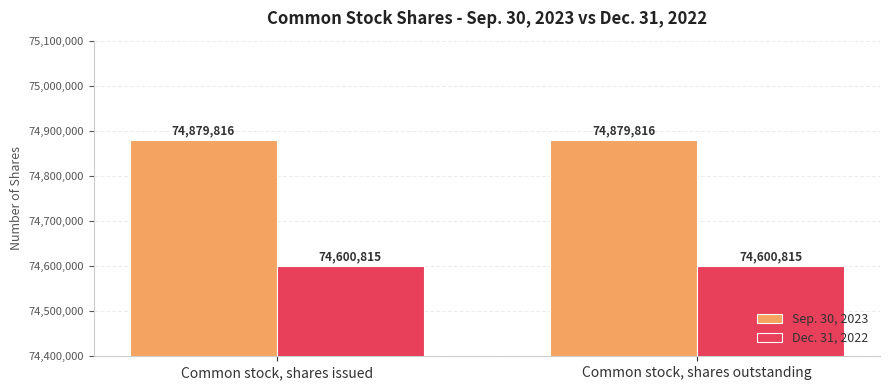

What is the minimum value shown in the chart?

74600815